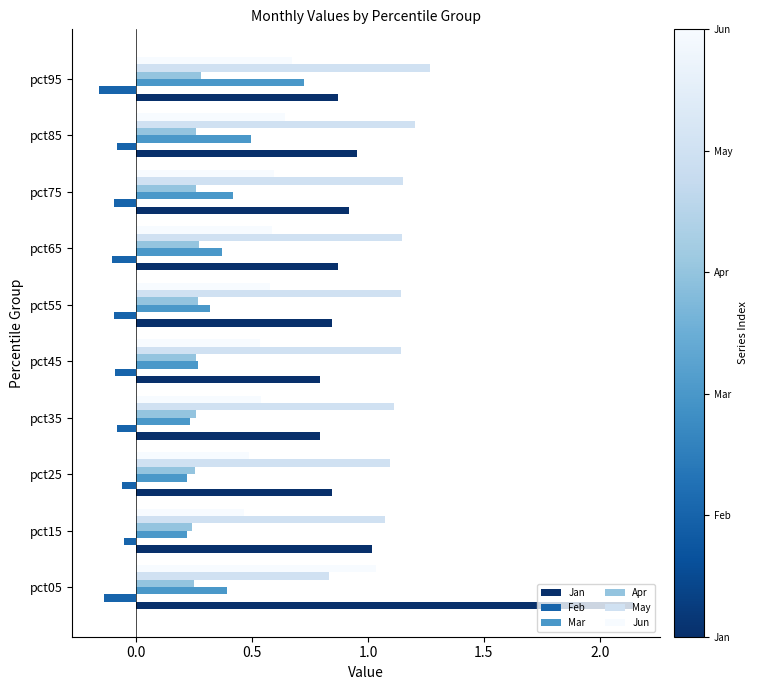

Which category has the highest value across all series?

pct05